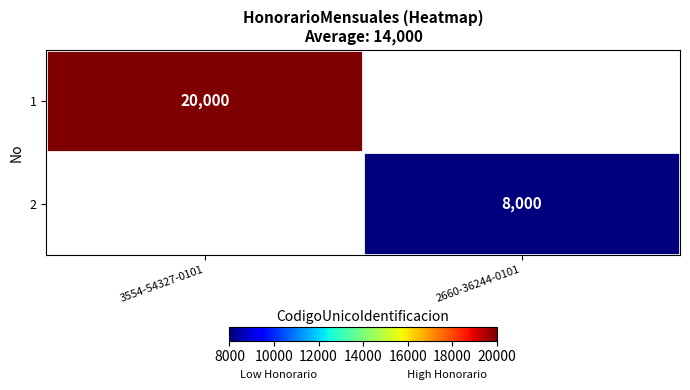

The 2 series shows 12222 at 2660-36244-0101. True or false?

False